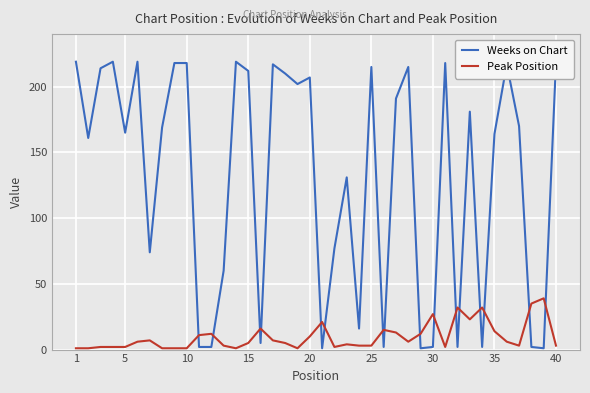

The Peak Position series shows 1 at 10. True or false?

True